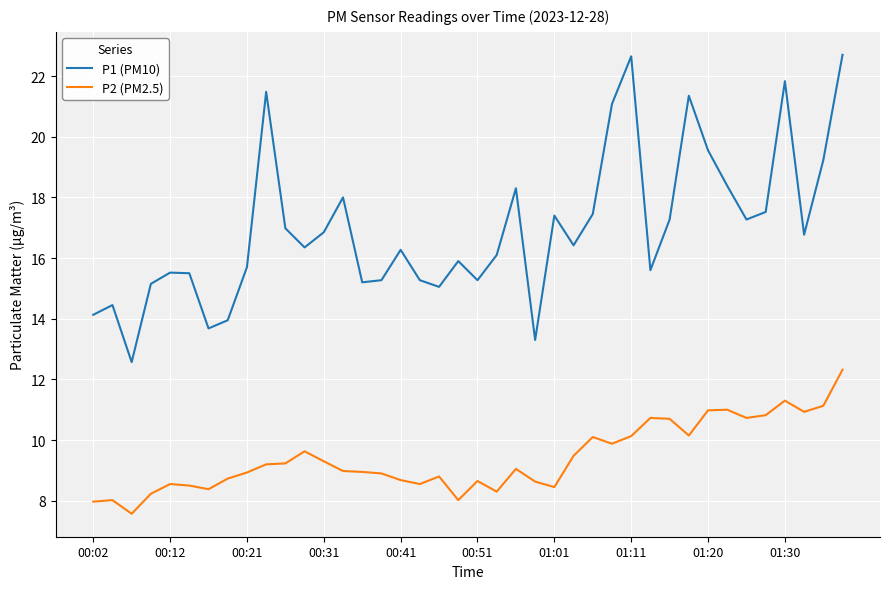

In P1 (PM10), how many points are higher than both neighbors (excluding endpoints)?

11